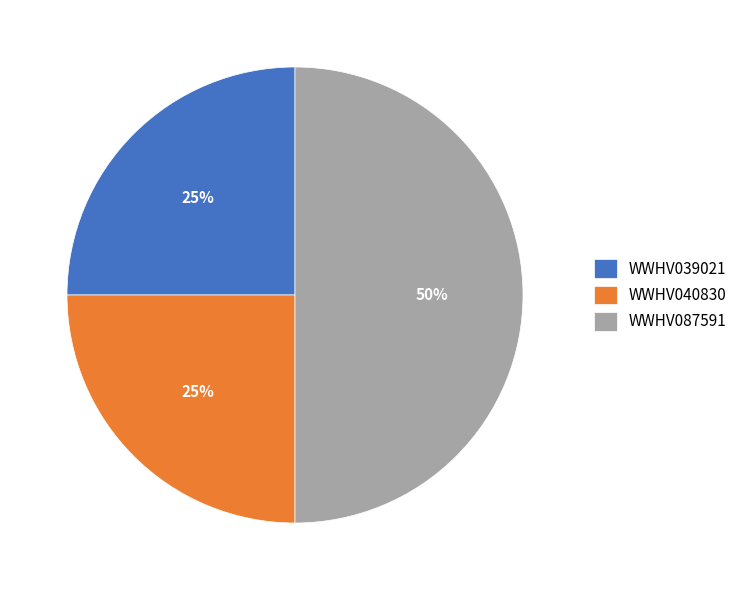

Is the sum of WWHV087591 and WWHV039021 greater than half?

Yes